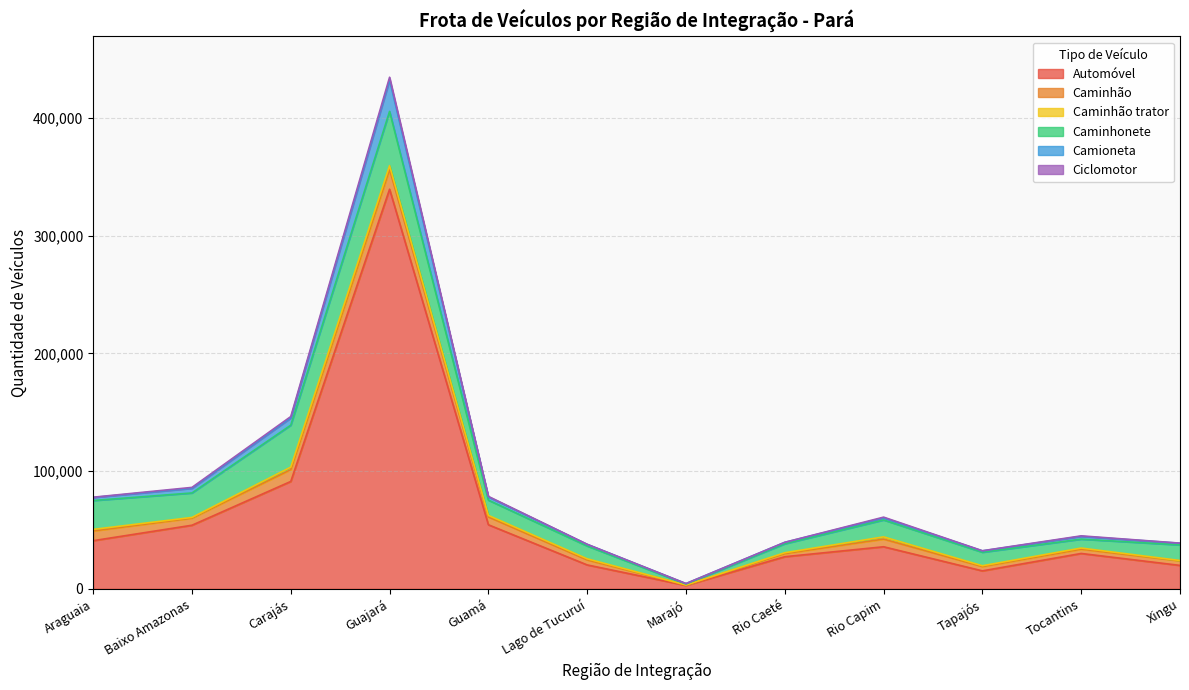

What is the sum of the Caminhão values at Lago de Tucuruí and Marajó?

4606